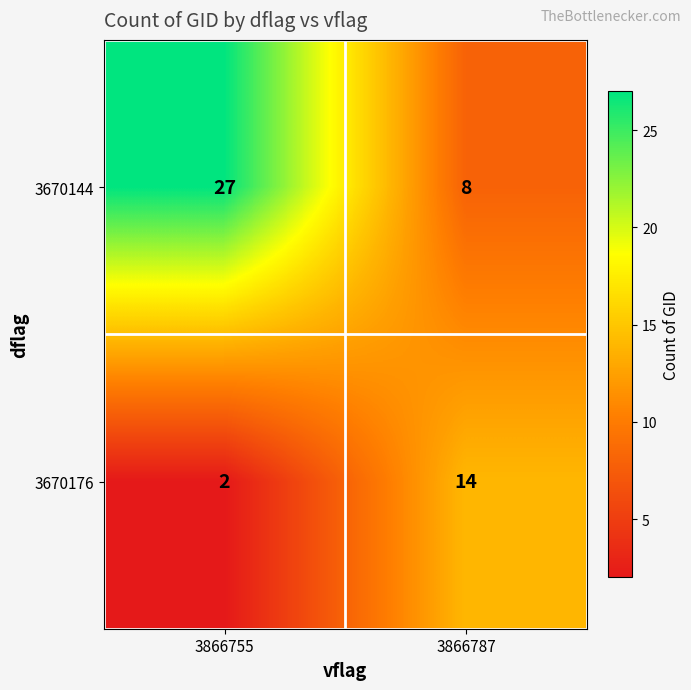

What is the sum of the 3670144 values at 3866755 and 3866787?

35